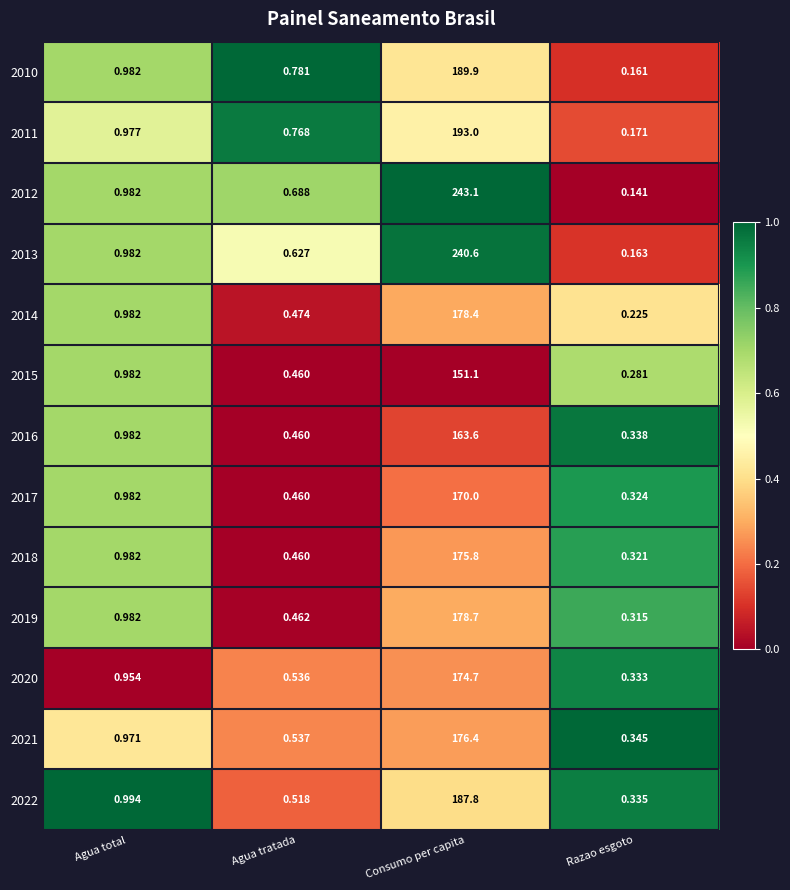

Where is 2014 nearest to the value 89?

Agua total